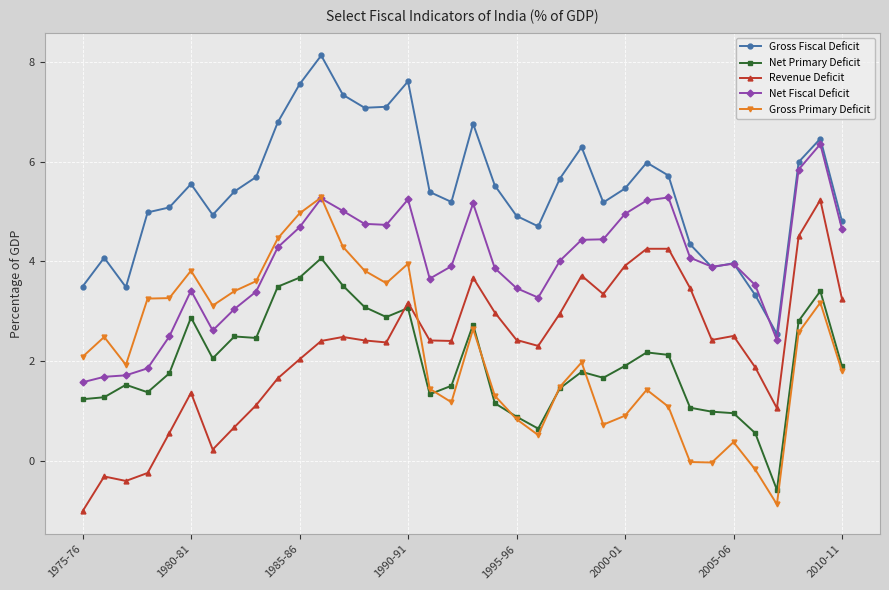

What is the value of the Gross Fiscal Deficit point at the 17th from the left?

5.4